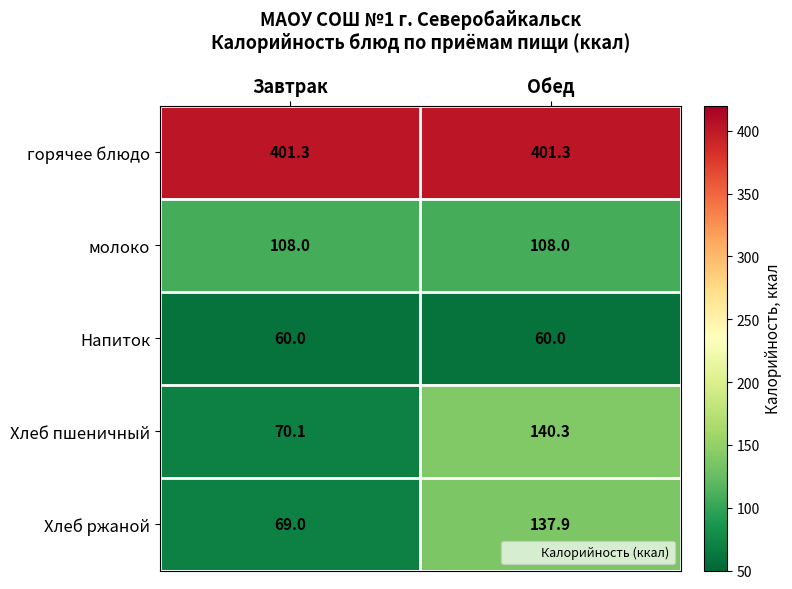

What is the difference between the highest and lowest values at Завтрак?

341.3